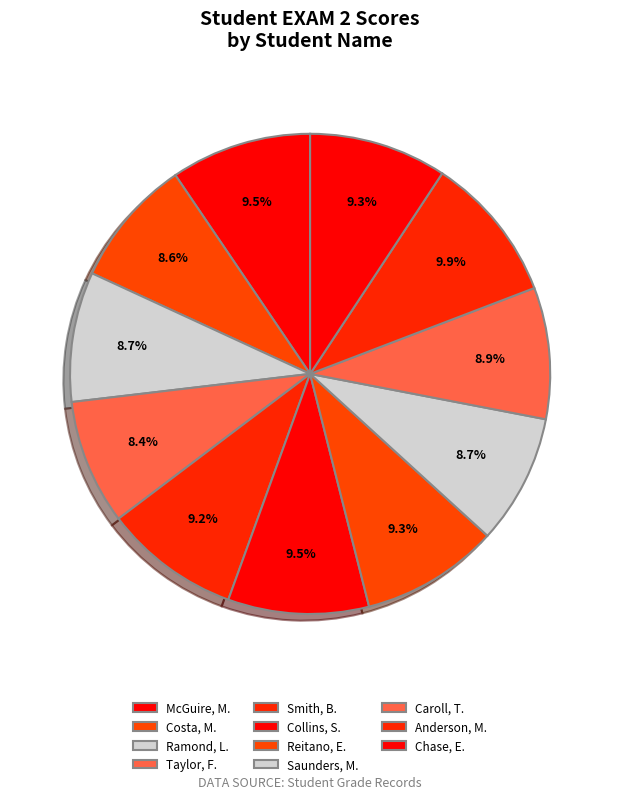

Does Collins, S. represent more than half of the total?

No